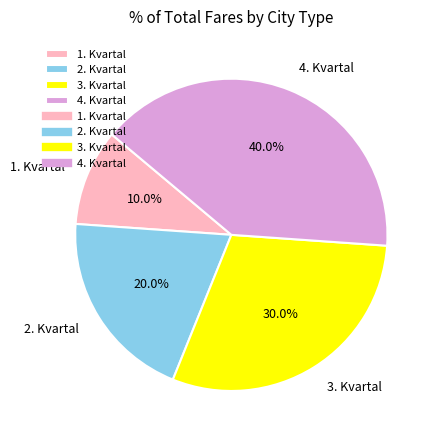

What percentage is the 1. Kvartal slice, to the nearest percent?

10%